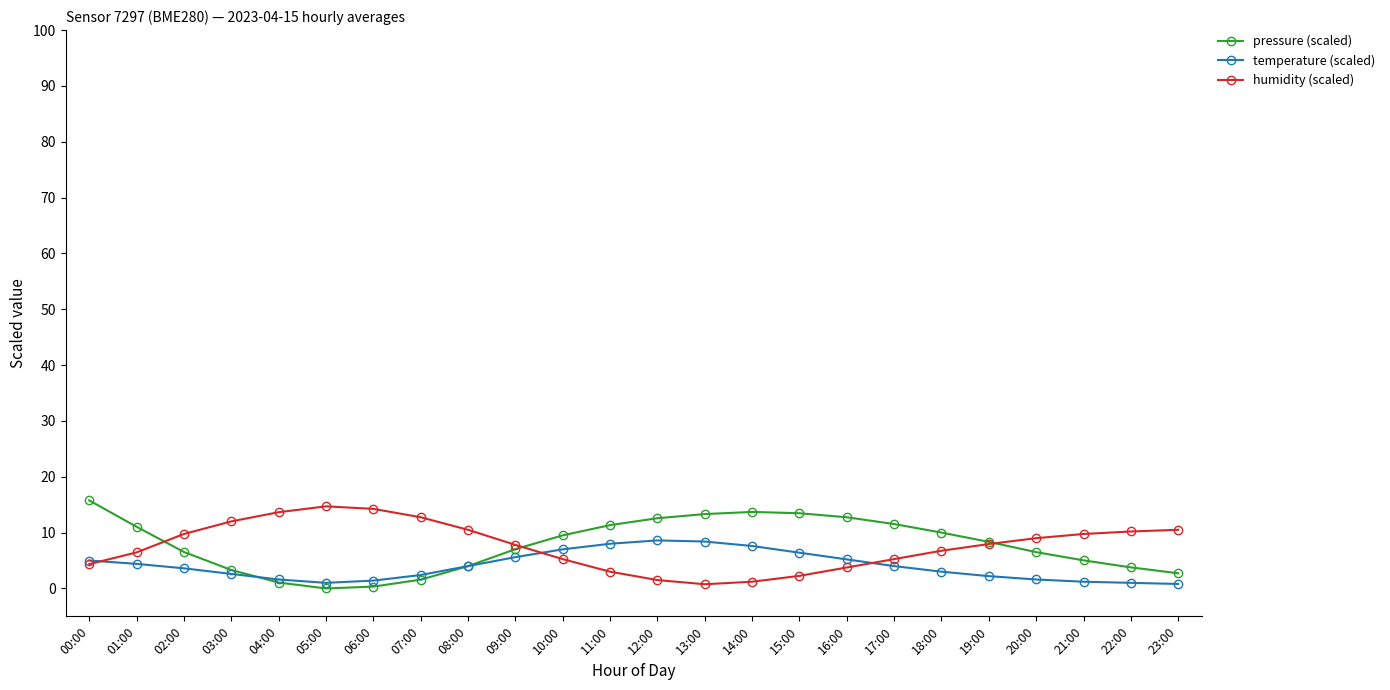

What is the label of the 21st point from the right?

03:00